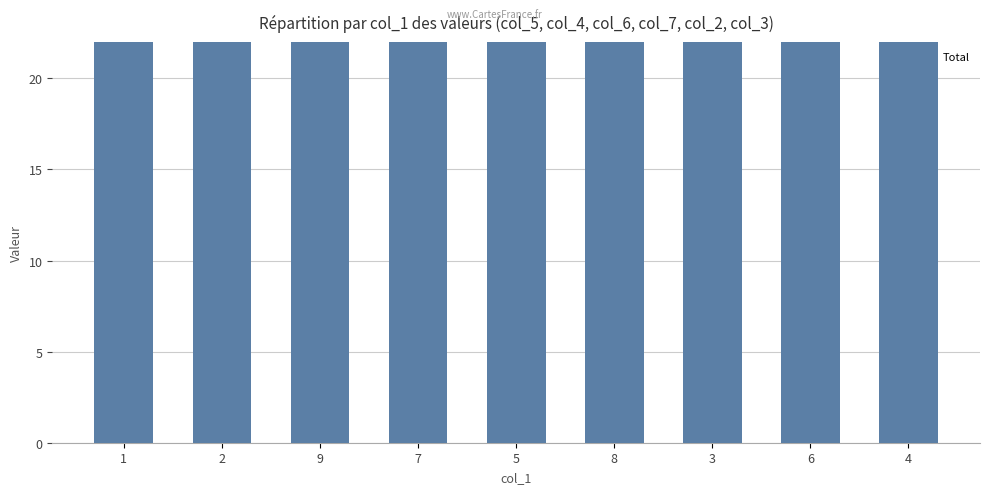

What is the maximum value shown in the chart?

36